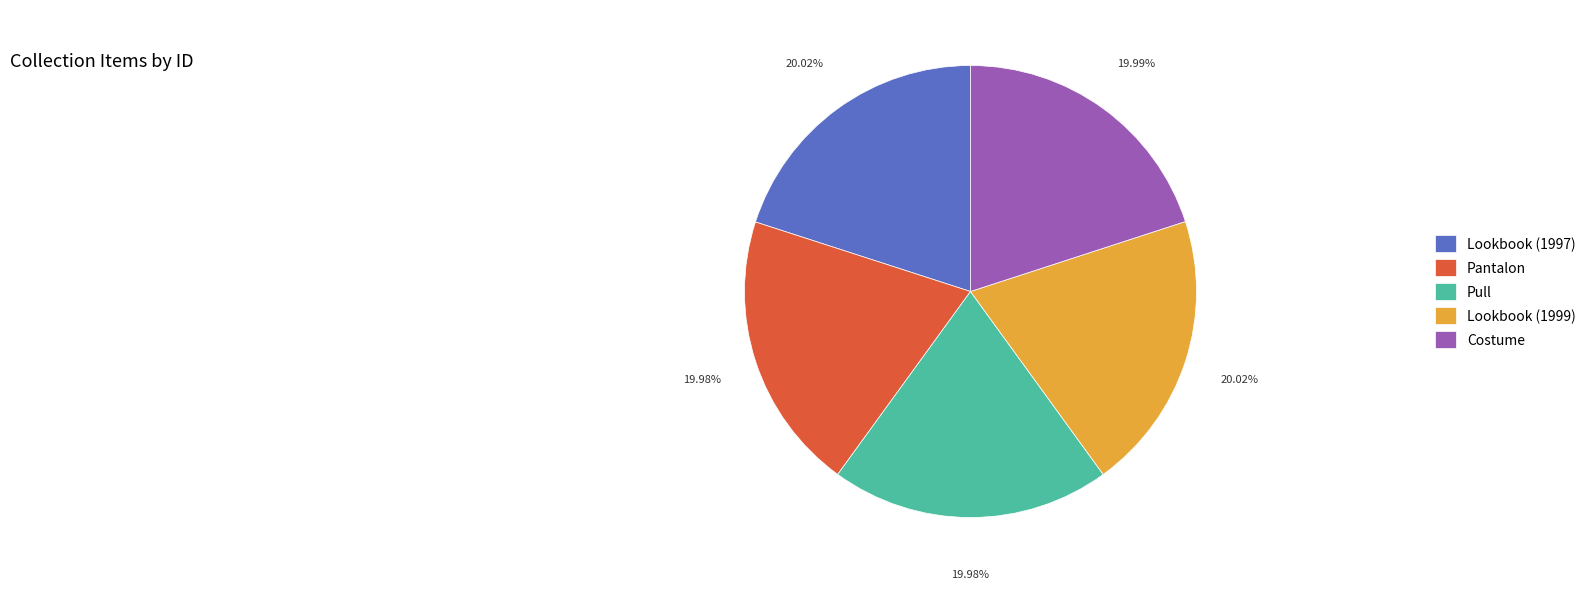

Does Pull account for over 50% of the chart?

No